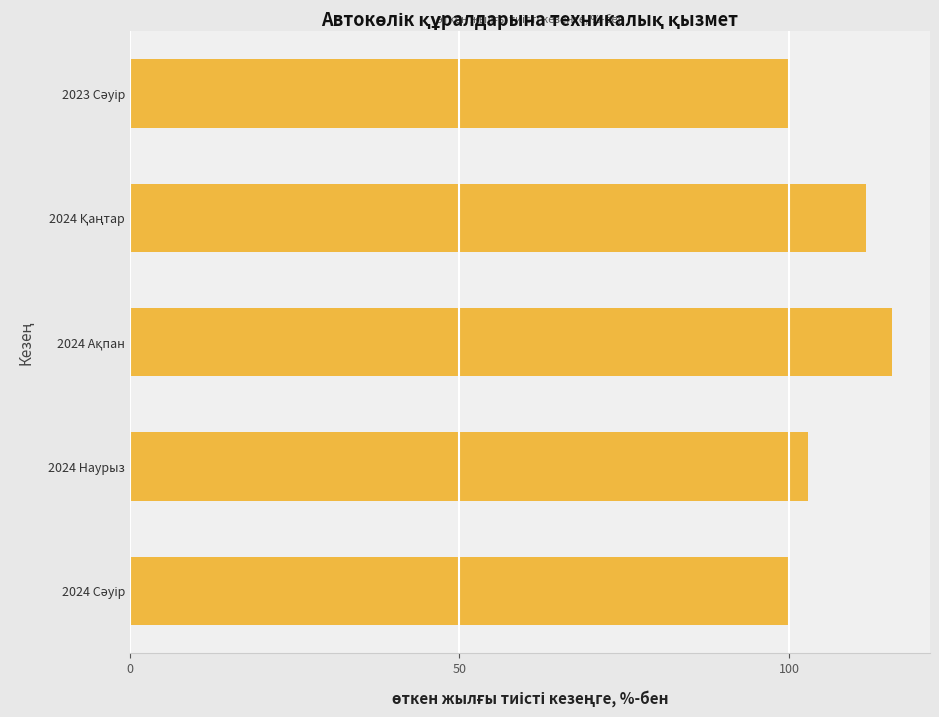

Does the chart contain stacked bars?

No